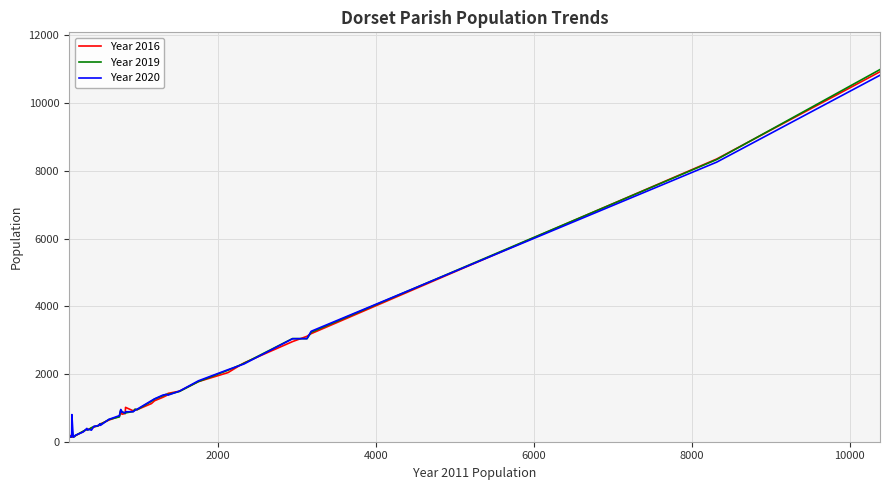

What is the difference between the maximum and minimum values in the Year 2020 series?

10700